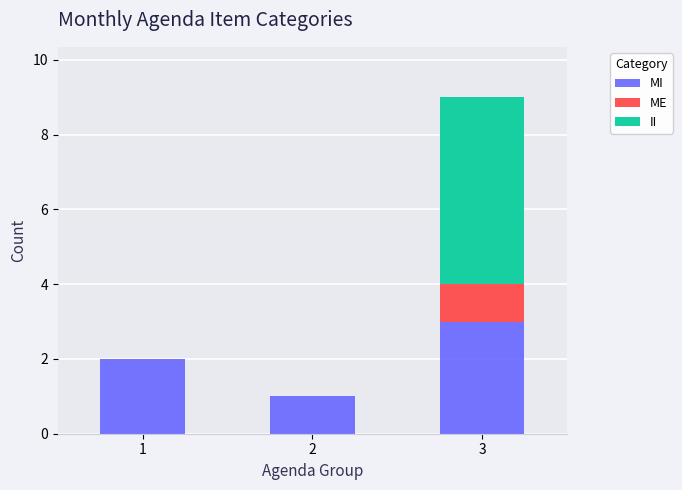

Which category has the highest value in the MI series?

3